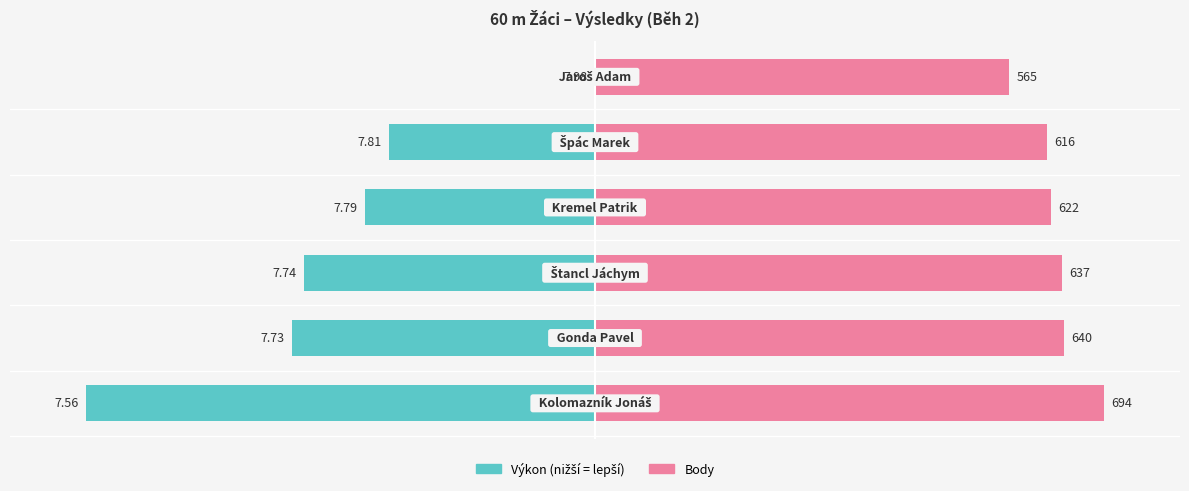

Does the chart contain stacked bars?

No